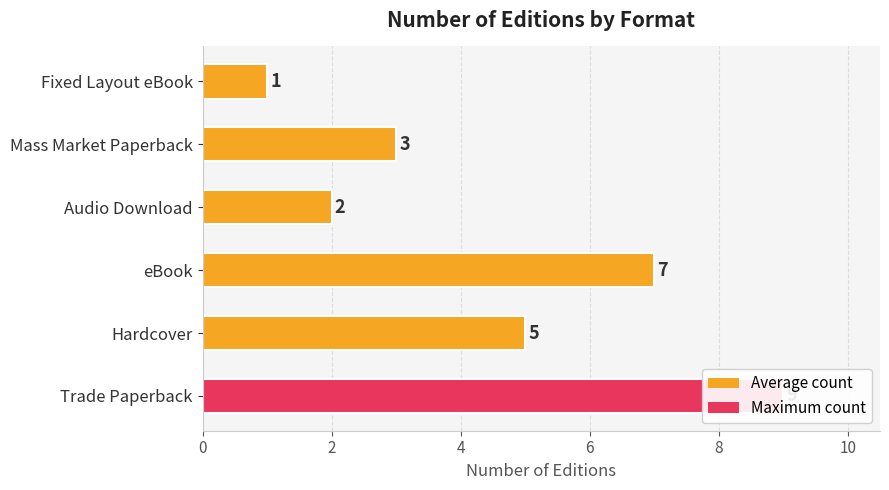

What is the average value?

4